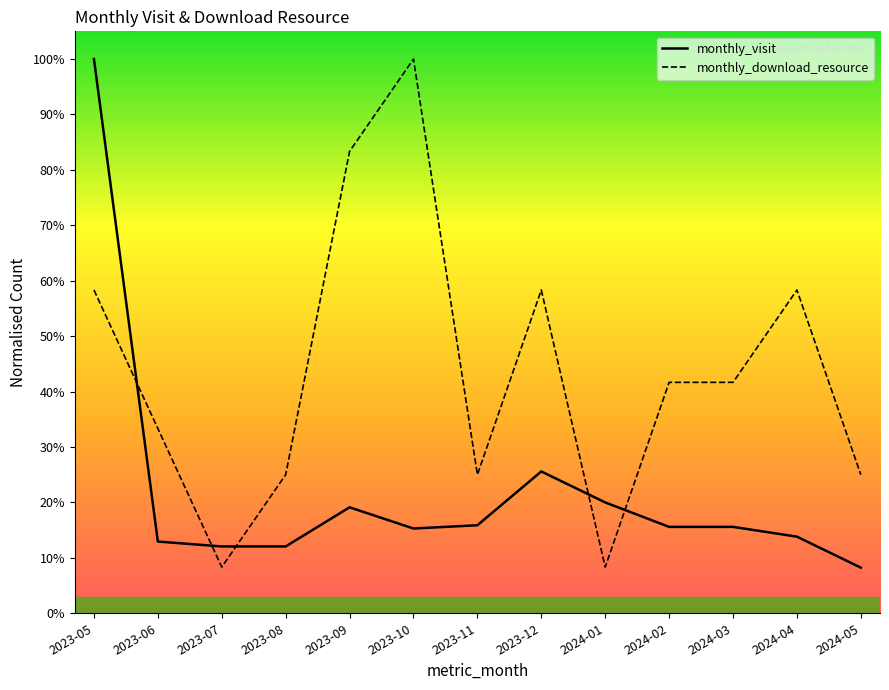

What is the maximum value for monthly_download_resource?

1.0